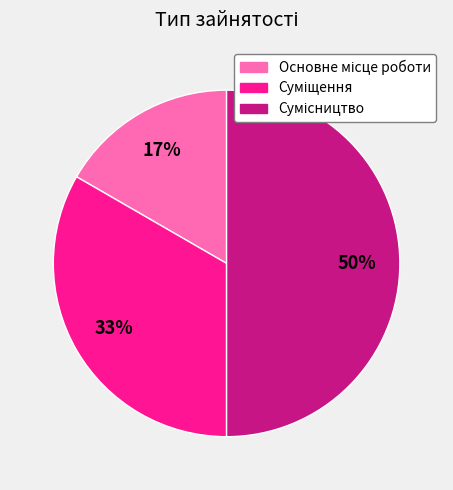

To the nearest percent, what is the difference between the largest and smallest slice percentages?

33%